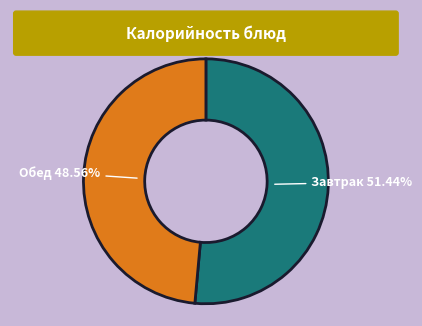

What is the largest slice in the pie chart?

Завтрак 51.44%